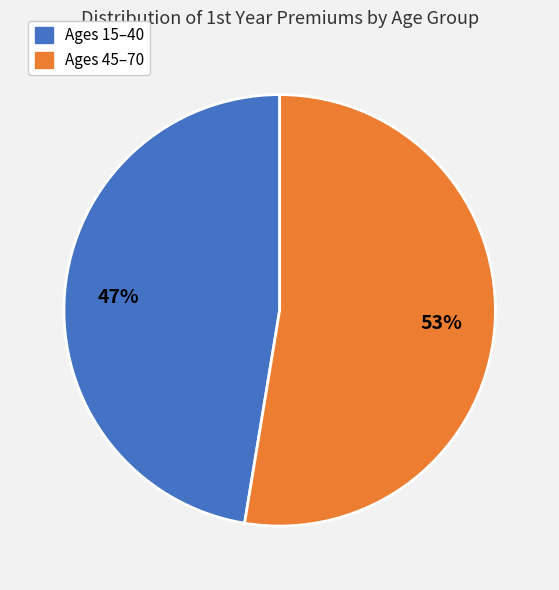

Is it true that Ages 15–40 is 47% of the pie?

True